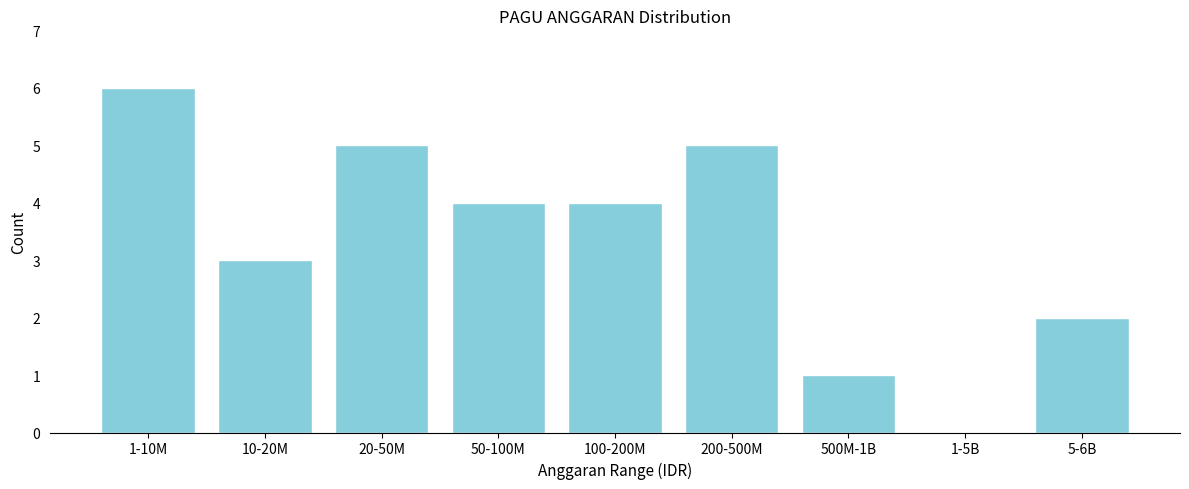

Reading right to left, what are all the values shown in this chart?

5-6B=2	1-5B=0	500M-1B=1	200-500M=5	100-200M=4	50-100M=4	20-50M=5	10-20M=3	1-10M=6